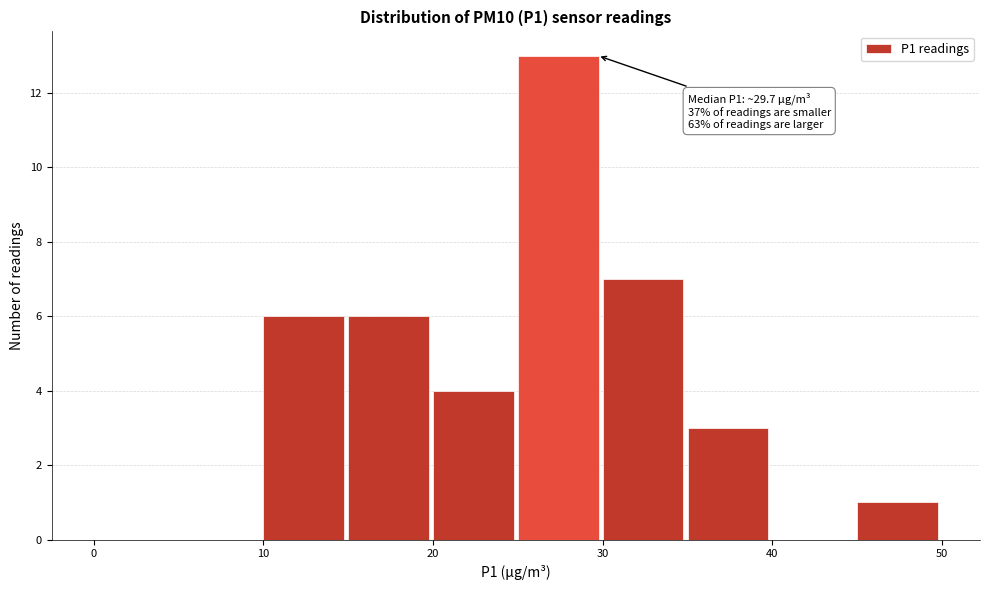

Over which range of the x-axis is the bar tallest?

25 to 30